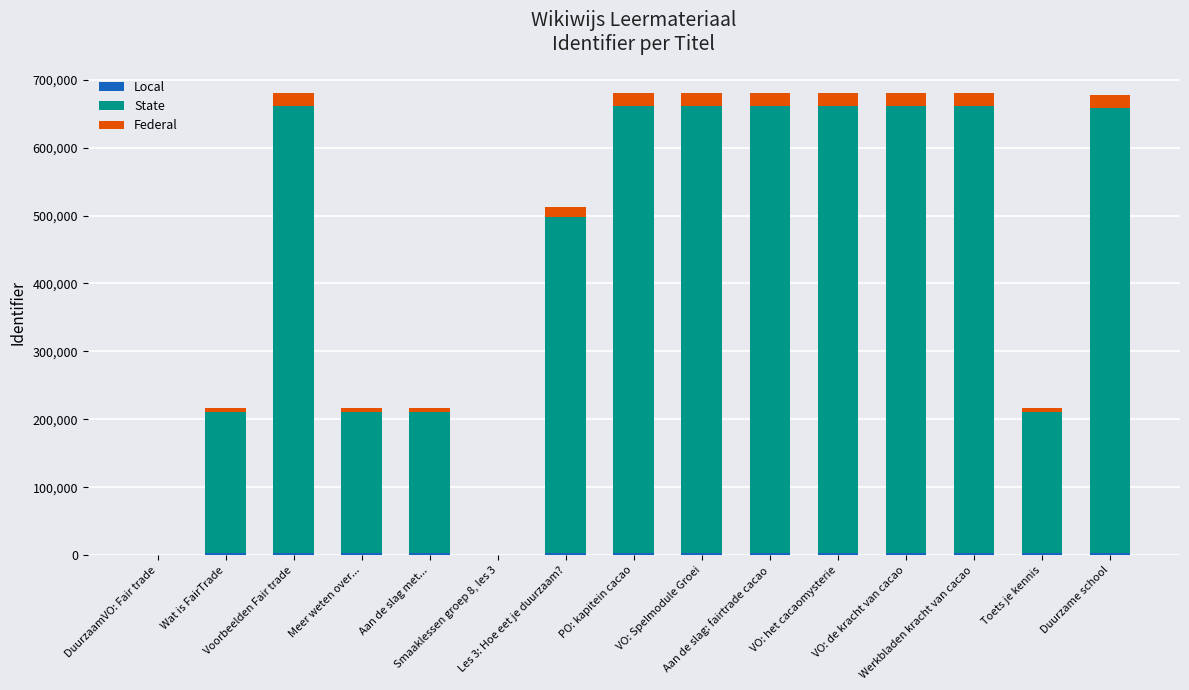

Are the bars grouped side by side (vs. stacked)?

No